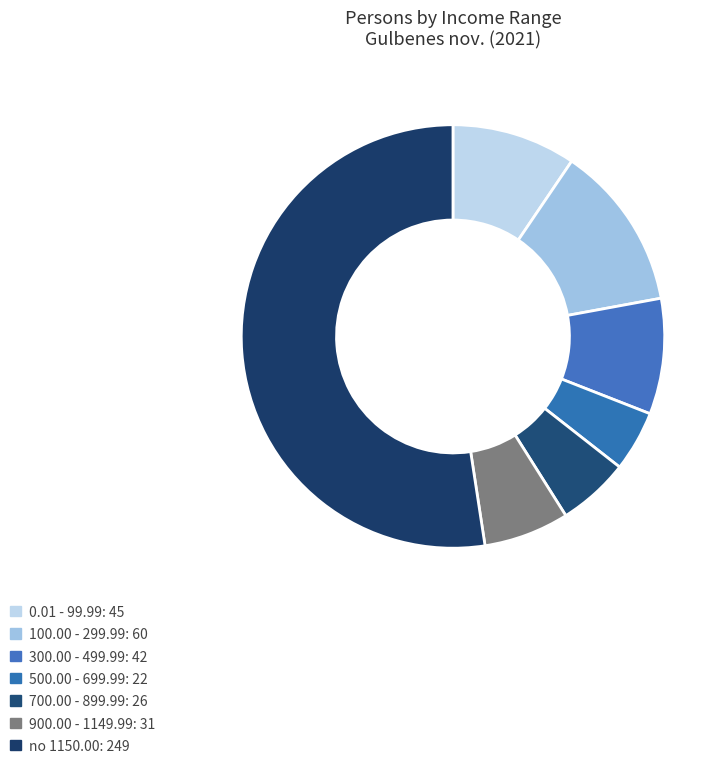

How many slices are in this pie chart?

7